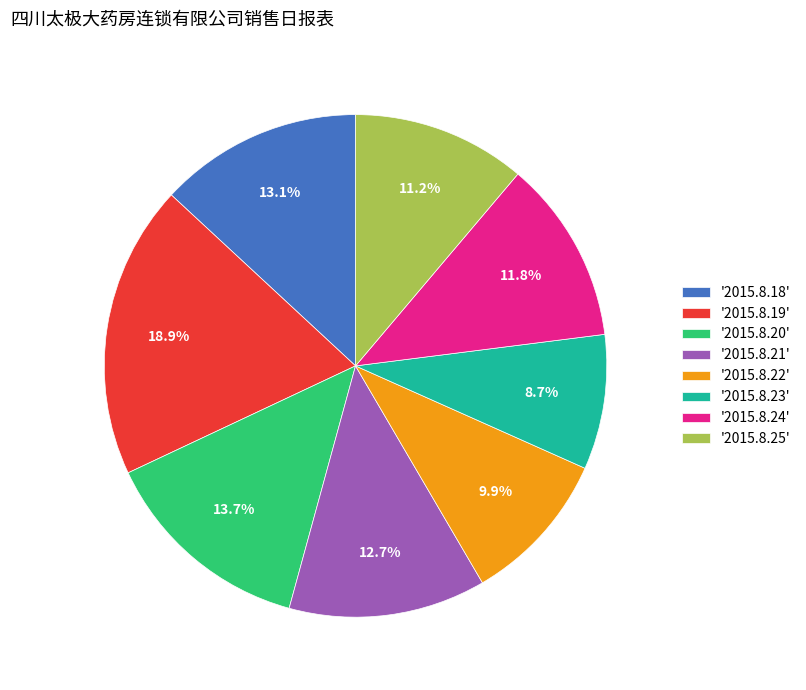

Which has a higher value, '2015.8.20' or '2015.8.21'?

'2015.8.20'